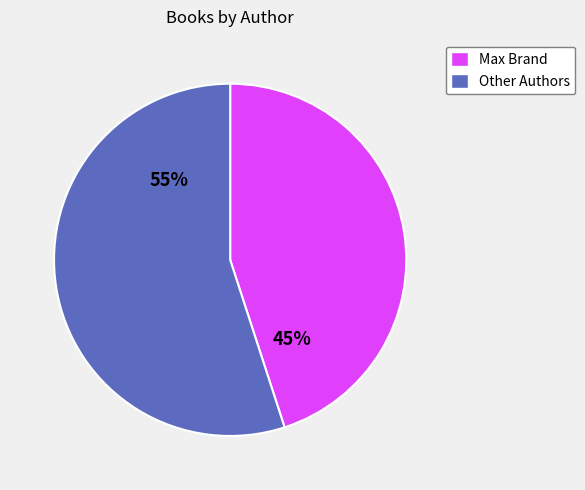

Does any single category account for the majority?

Yes